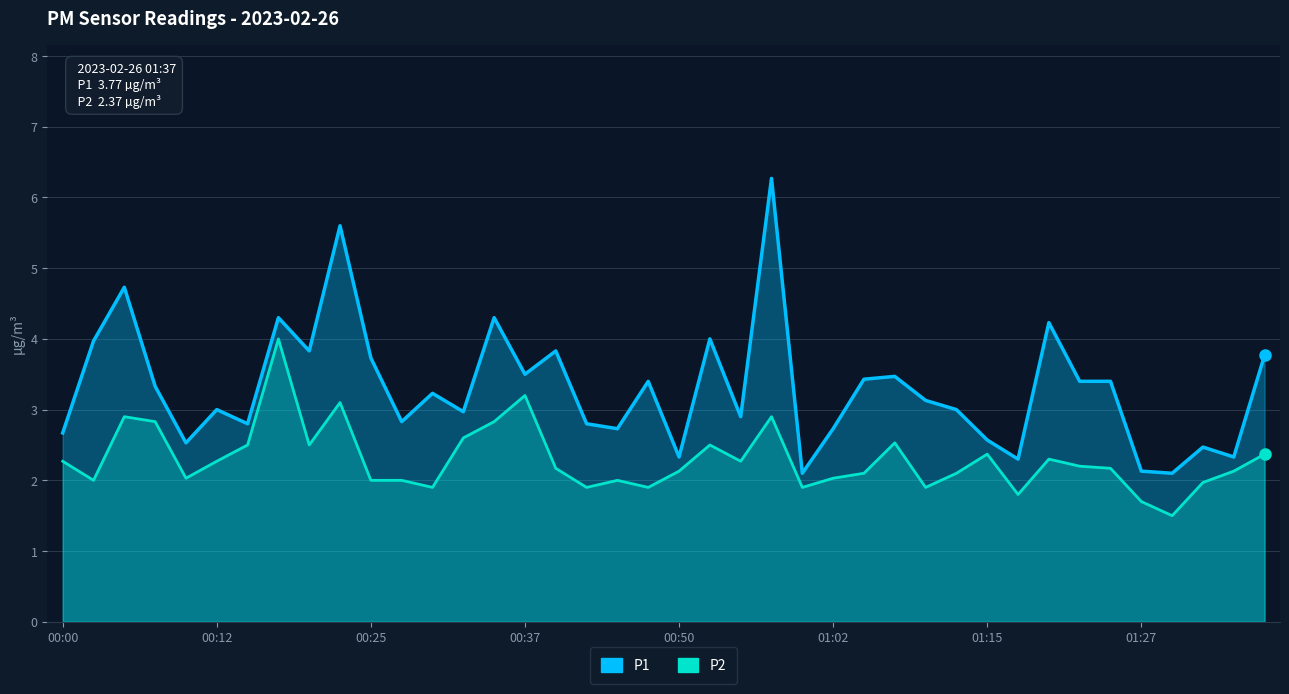

What is the difference between the second highest and minimum values in the P2 series?

1.7